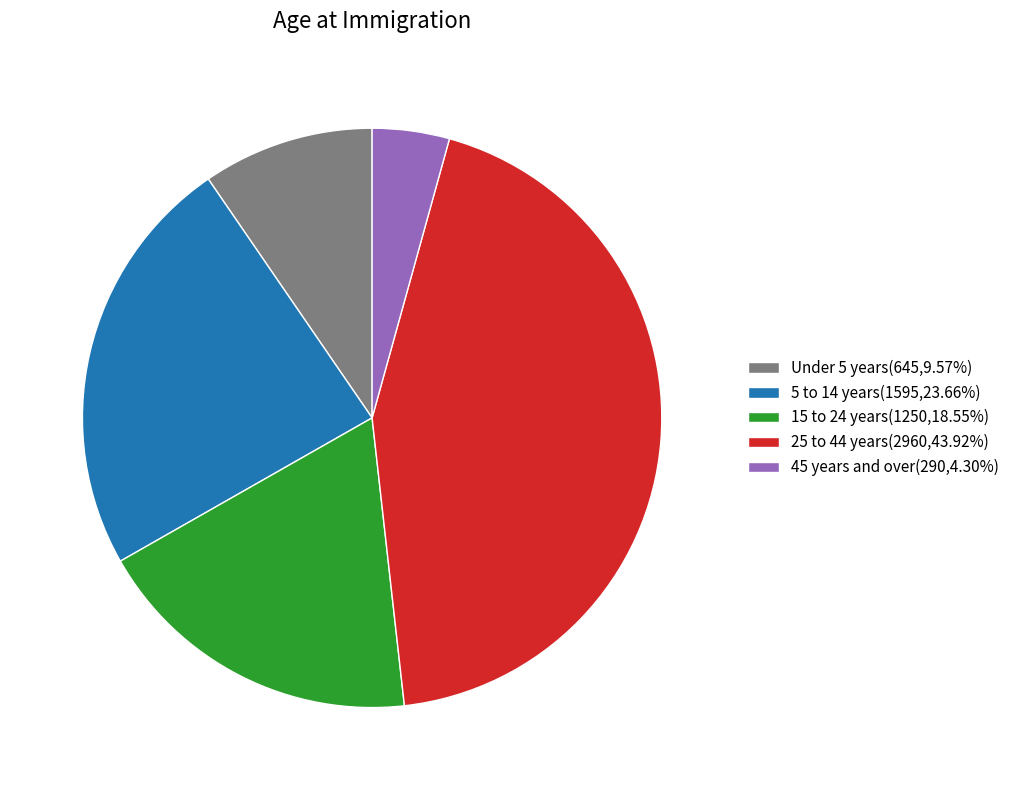

Does Under 5 years(645,9.57%) account for over 50% of the chart?

No